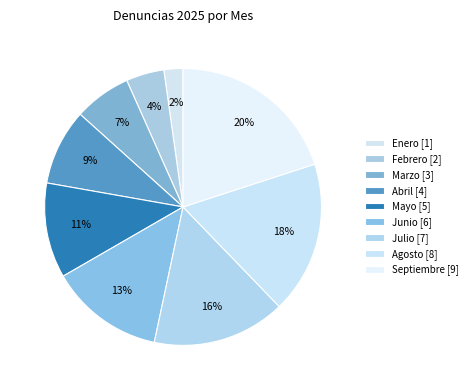

How many segments does this pie chart have?

9